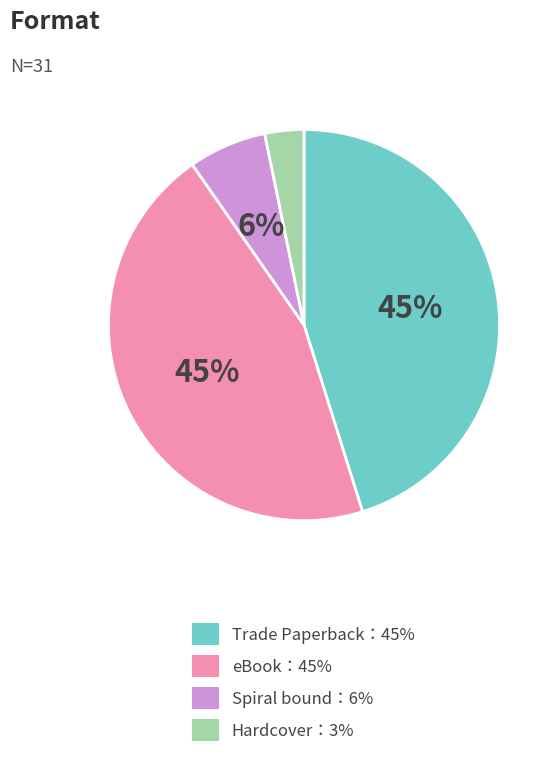

Is there a majority slice in this chart?

No